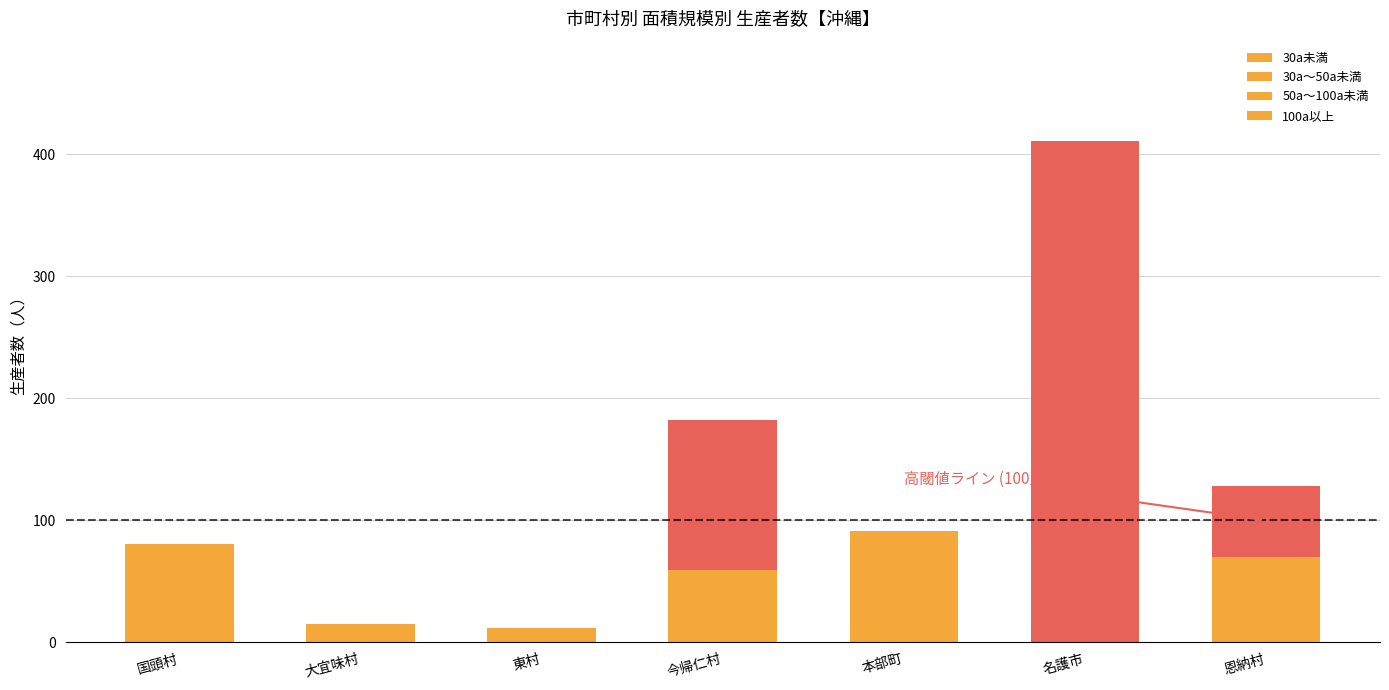

Are the bars grouped side by side (vs. stacked)?

No